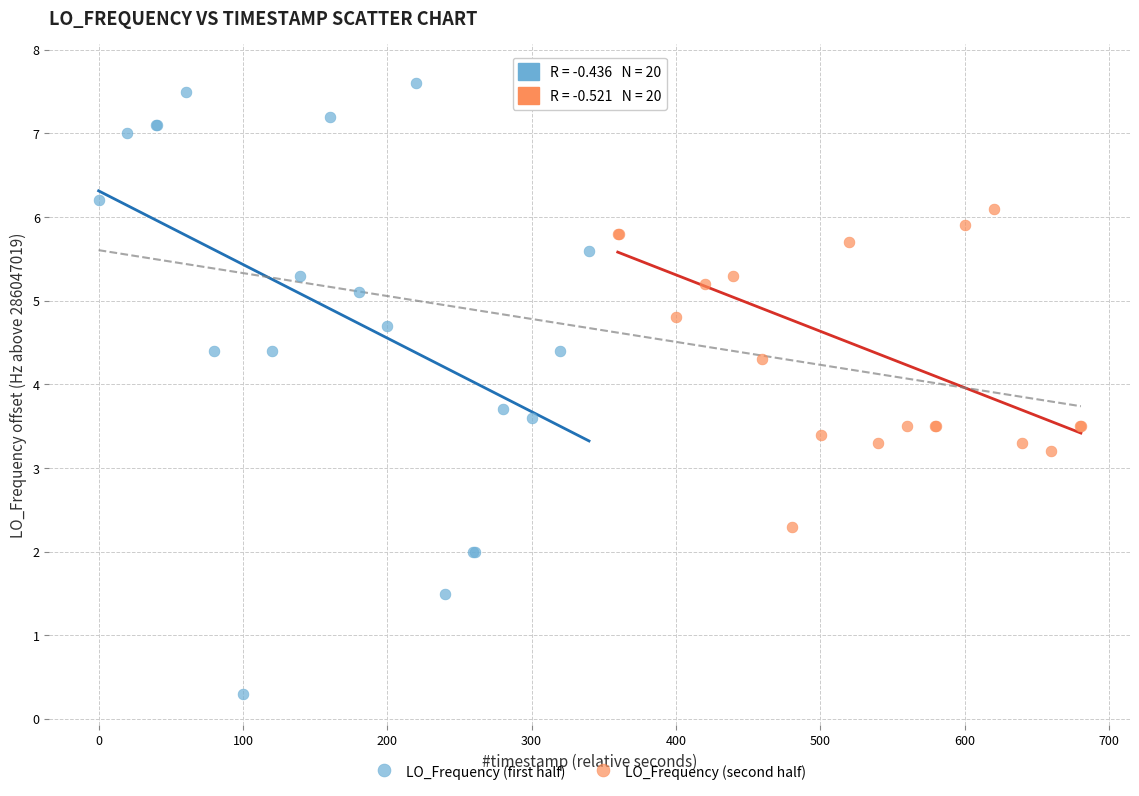

Which series reaches the maximum Y coordinate?

LO_Frequency (second half)